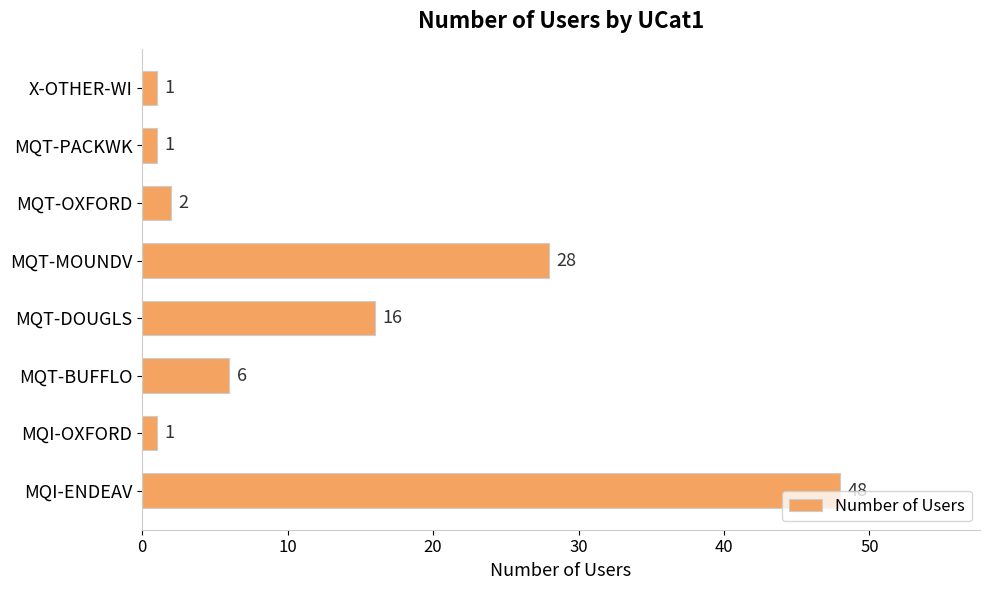

What is the average value?

13